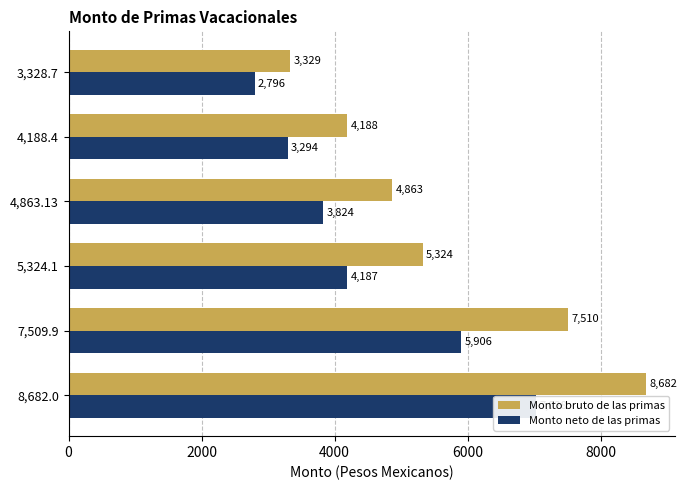

What is the greatest value displayed?

8682.0